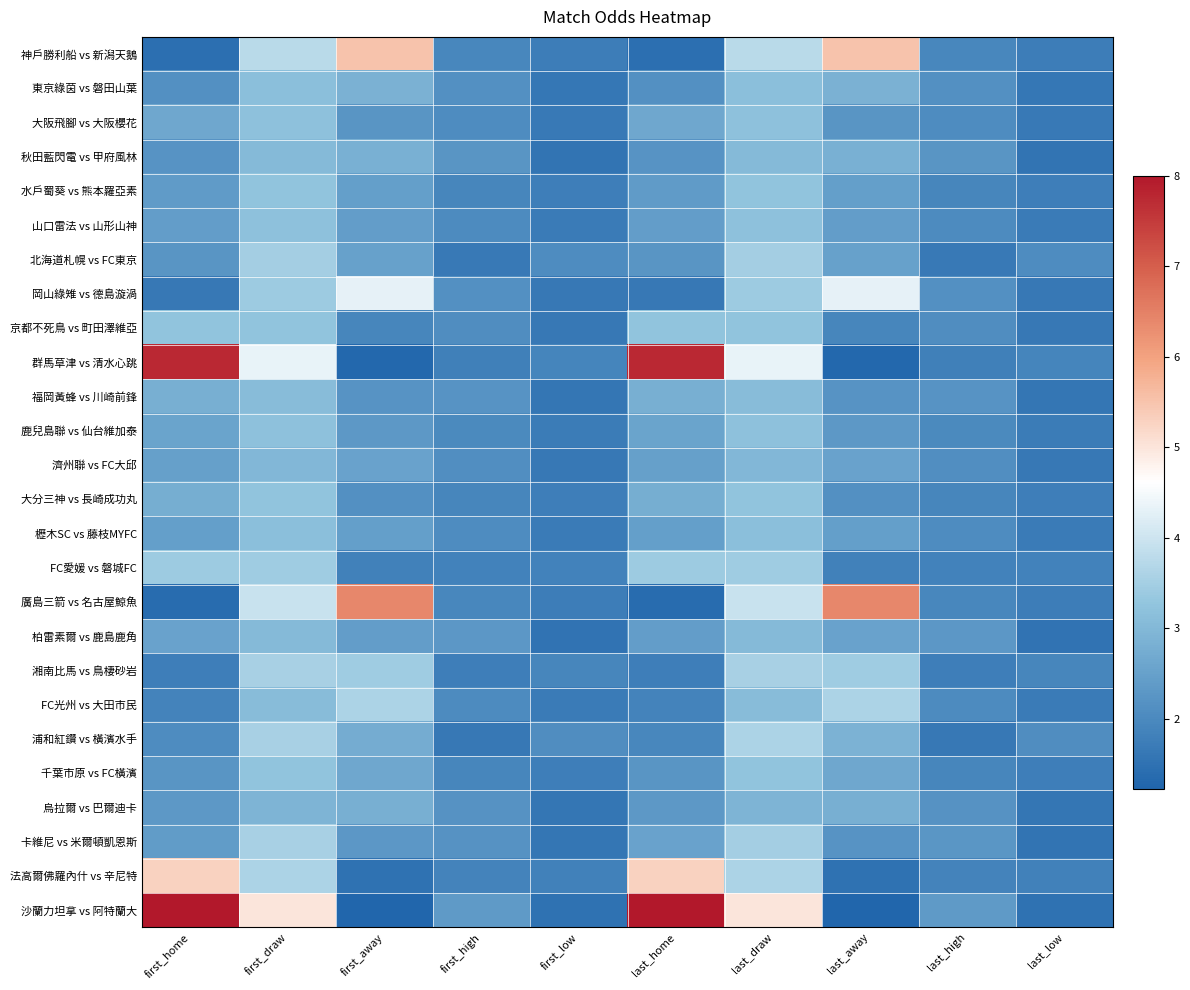

Reading left to right, list all the values displayed in this chart.

神戶勝利船 vs 新潟天鵝: first_home=1.5	first_draw=3.8	first_away=5.5	first_high=1.9	first_low=1.8	last_home=1.5	last_draw=3.8	last_away=5.5	last_high=1.9	last_low=1.8
東京綠茵 vs 磐田山葉: first_home=2.1	first_draw=3.1	first_away=2.9	first_high=2.1	first_low=1.6	last_home=2.1	last_draw=3.1	last_away=2.9	last_high=2.1	last_low=1.6
大阪飛腳 vs 大阪櫻花: first_home=2.6	first_draw=3.2	first_away=2.3	first_high=2.1	first_low=1.7	last_home=2.6	last_draw=3.2	last_away=2.3	last_high=2.1	last_low=1.7
秋田藍閃電 vs 甲府風林: first_home=2.2	first_draw=3.0	first_away=2.8	first_high=2.2	first_low=1.6	last_home=2.2	last_draw=3.0	last_away=2.8	last_high=2.2	last_low=1.6
水戶蜀葵 vs 熊本羅亞素: first_home=2.4	first_draw=3.2	first_away=2.5	first_high=1.9	first_low=1.8	last_home=2.4	last_draw=3.2	last_away=2.5	last_high=1.9	last_low=1.8
山口雷法 vs 山形山神: first_home=2.4	first_draw=3.2	first_away=2.4	first_high=2.0	first_low=1.7	last_home=2.4	last_draw=3.2	last_away=2.4	last_high=2.0	last_low=1.7
北海道札幌 vs FC東京: first_home=2.2	first_draw=3.5	first_away=2.5	first_high=1.7	first_low=2.1	last_home=2.2	last_draw=3.5	last_away=2.5	last_high=1.7	last_low=2.1
岡山綠雉 vs 德島漩渦: first_home=1.6	first_draw=3.4	first_away=4.3	first_high=2.1	first_low=1.6	last_home=1.6	last_draw=3.4	last_away=4.3	last_high=2.1	last_low=1.6
京都不死鳥 vs 町田澤維亞: first_home=3.2	first_draw=3.2	first_away=1.9	first_high=2.1	first_low=1.6	last_home=3.2	last_draw=3.2	last_away=1.9	last_high=2.1	last_low=1.6
群馬草津 vs 清水心跳: first_home=7.8	first_draw=4.3	first_away=1.3	first_high=1.8	first_low=1.9	last_home=7.8	last_draw=4.3	last_away=1.3	last_high=1.8	last_low=1.9
福岡黃蜂 vs 川崎前鋒: first_home=2.8	first_draw=3.1	first_away=2.2	first_high=2.2	first_low=1.6	last_home=2.8	last_draw=3.1	last_away=2.2	last_high=2.2	last_low=1.6
鹿兒島聯 vs 仙台維加泰: first_home=2.6	first_draw=3.2	first_away=2.3	first_high=2.0	first_low=1.7	last_home=2.6	last_draw=3.2	last_away=2.3	last_high=2.0	last_low=1.7
濟州聯 vs FC大邱: first_home=2.5	first_draw=3.0	first_away=2.5	first_high=2.1	first_low=1.6	last_home=2.5	last_draw=3.0	last_away=2.5	last_high=2.1	last_low=1.6
大分三神 vs 長崎成功丸: first_home=2.8	first_draw=3.2	first_away=2.1	first_high=1.9	first_low=1.8	last_home=2.8	last_draw=3.2	last_away=2.1	last_high=1.9	last_low=1.8
櫪木SC vs 藤枝MYFC: first_home=2.5	first_draw=3.1	first_away=2.5	first_high=2.0	first_low=1.7	last_home=2.5	last_draw=3.1	last_away=2.5	last_high=2.0	last_low=1.7
FC愛媛 vs 磐城FC: first_home=3.4	first_draw=3.5	first_away=1.8	first_high=1.8	first_low=1.9	last_home=3.4	last_draw=3.5	last_away=1.8	last_high=1.8	last_low=1.9
廣島三箭 vs 名古屋鯨魚: first_home=1.4	first_draw=4.0	first_away=6.4	first_high=1.9	first_low=1.8	last_home=1.4	last_draw=4.0	last_away=6.4	last_high=1.9	last_low=1.8
柏雷素爾 vs 鹿島鹿角: first_home=2.5	first_draw=3.0	first_away=2.4	first_high=2.3	first_low=1.5	last_home=2.4	last_draw=3.0	last_away=2.5	last_high=2.3	last_low=1.5
湘南比馬 vs 鳥棲砂岩: first_home=1.8	first_draw=3.5	first_away=3.5	first_high=1.8	first_low=1.9	last_home=1.8	last_draw=3.5	last_away=3.5	last_high=1.8	last_low=1.9
FC光州 vs 大田市民: first_home=1.9	first_draw=3.1	first_away=3.6	first_high=2.0	first_low=1.7	last_home=1.9	last_draw=3.1	last_away=3.6	last_high=2.0	last_low=1.7
浦和紅鑽 vs 橫濱水手: first_home=2.1	first_draw=3.5	first_away=2.7	first_high=1.6	first_low=2.1	last_home=2.0	last_draw=3.6	last_away=2.9	last_high=1.6	last_low=2.1
千葉市原 vs FC橫濱: first_home=2.2	first_draw=3.2	first_away=2.6	first_high=1.9	first_low=1.8	last_home=2.2	last_draw=3.2	last_away=2.6	last_high=1.9	last_low=1.8
烏拉爾 vs 巴爾迪卡: first_home=2.3	first_draw=2.9	first_away=2.8	first_high=2.2	first_low=1.6	last_home=2.3	last_draw=2.9	last_away=2.8	last_high=2.2	last_low=1.6
卡維尼 vs 米爾頓凱恩斯: first_home=2.4	first_draw=3.5	first_away=2.3	first_high=2.2	first_low=1.6	last_home=2.5	last_draw=3.5	last_away=2.2	last_high=2.3	last_low=1.6
法高爾佛羅內什 vs 辛尼特: first_home=5.3	first_draw=3.6	first_away=1.5	first_high=1.9	first_low=1.8	last_home=5.3	last_draw=3.6	last_away=1.5	last_high=1.9	last_low=1.8
沙蘭力坦拿 vs 阿特蘭大: first_home=8.0	first_draw=5.0	first_away=1.2	first_high=2.4	first_low=1.5	last_home=8.0	last_draw=5.0	last_away=1.2	last_high=2.4	last_low=1.5